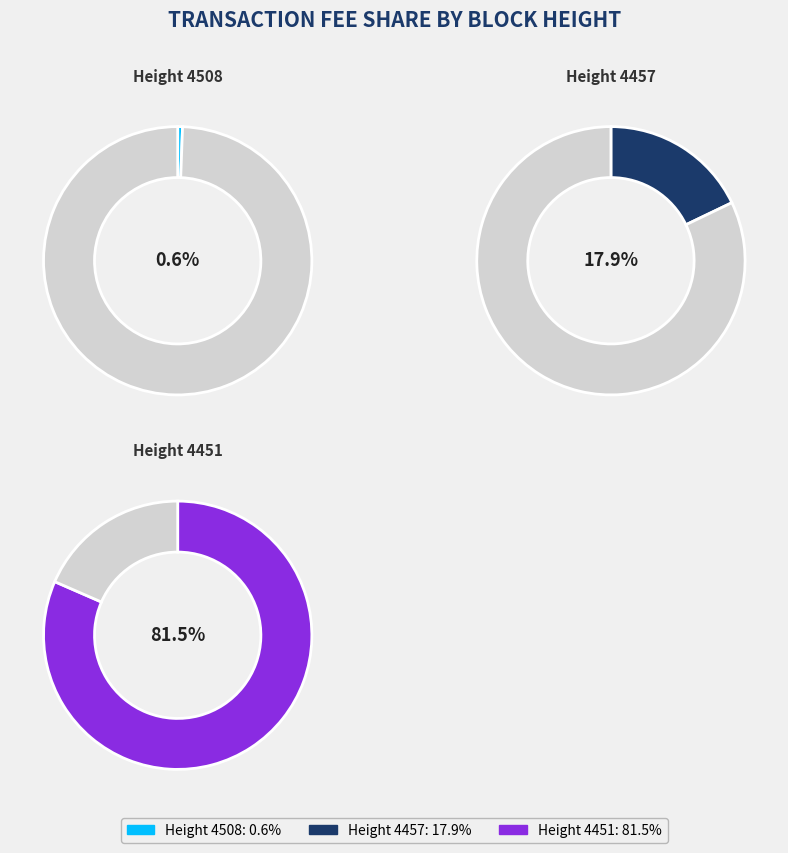

What percentage is the 4508 slice, to the nearest percent?

1%